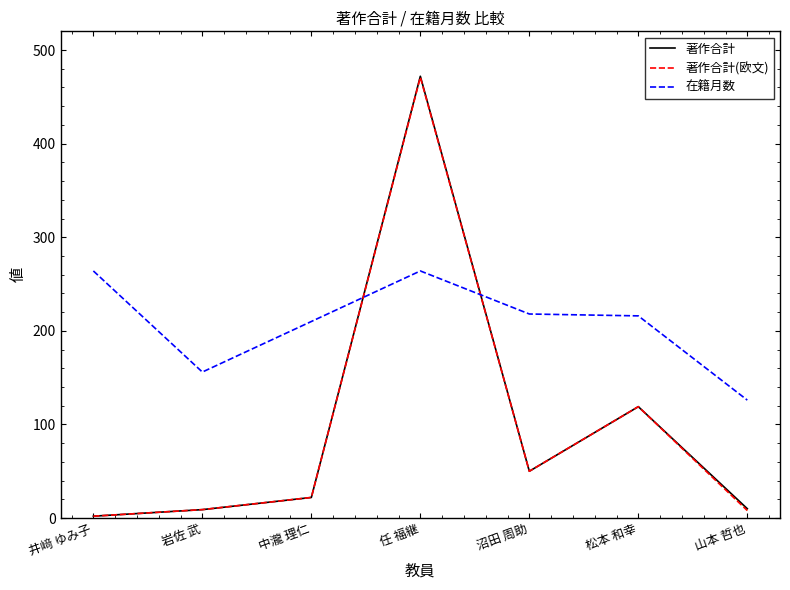

At how many categories does at least one series exceed 241?

2